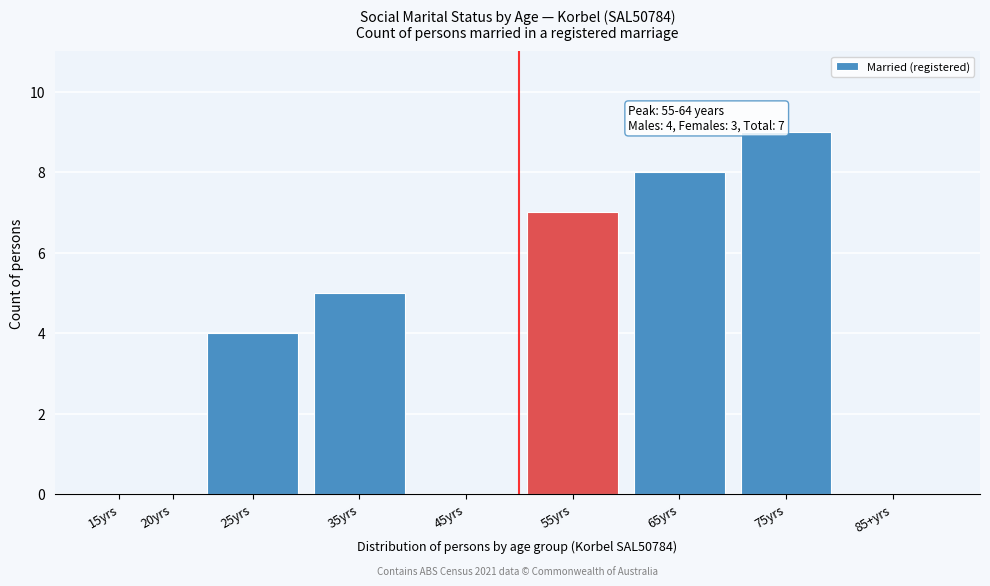

Reading right to left, what are all the values shown in this chart?

85+yrs=0	75yrs=9	65yrs=8	55yrs=7	45yrs=0	35yrs=5	25yrs=4	20yrs=0	15yrs=0